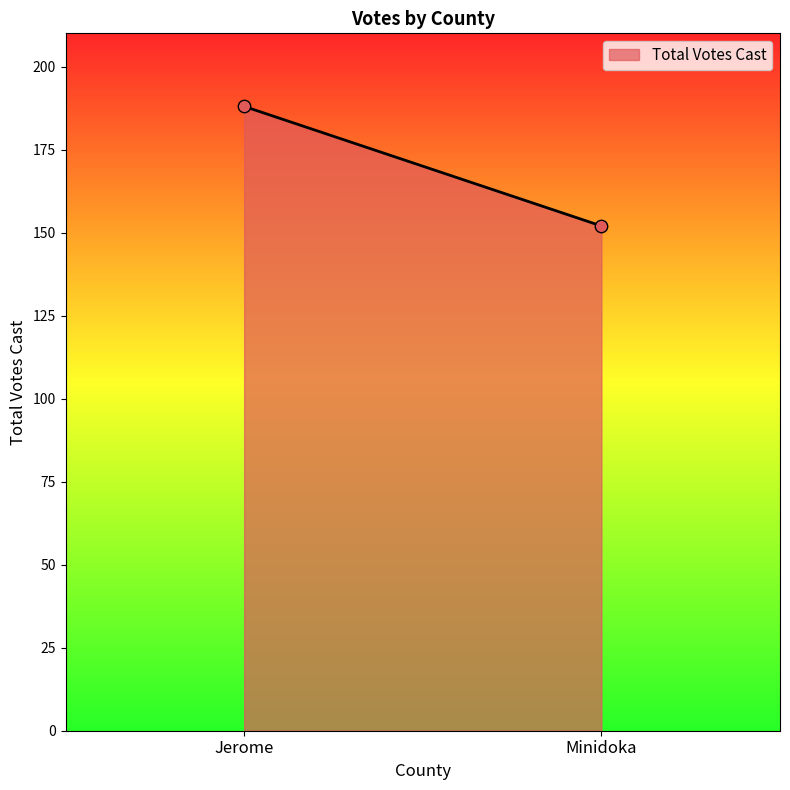

What is the range of Y values (max minus min)?

36